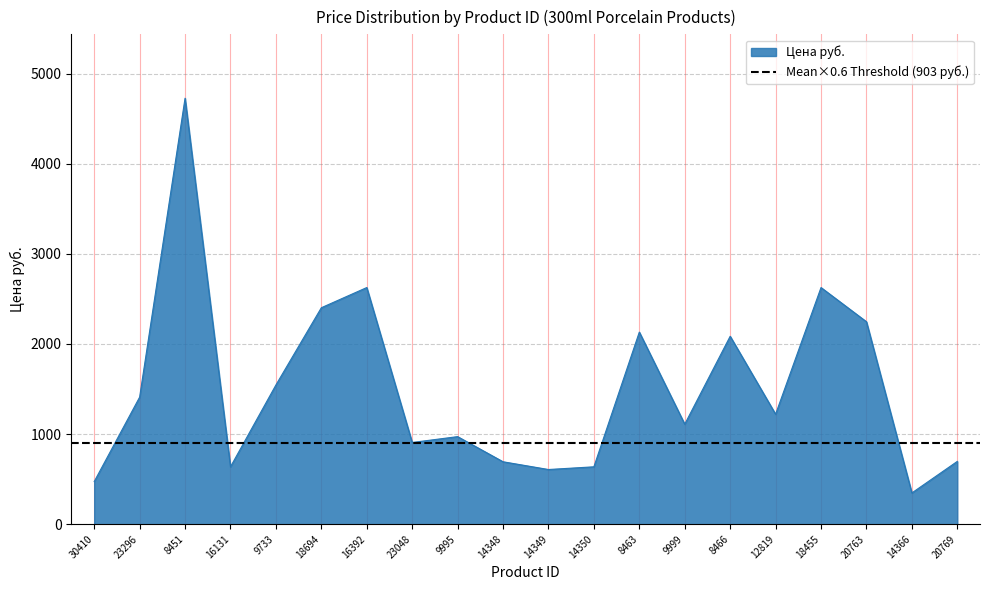

Where is the first local minimum?

16131